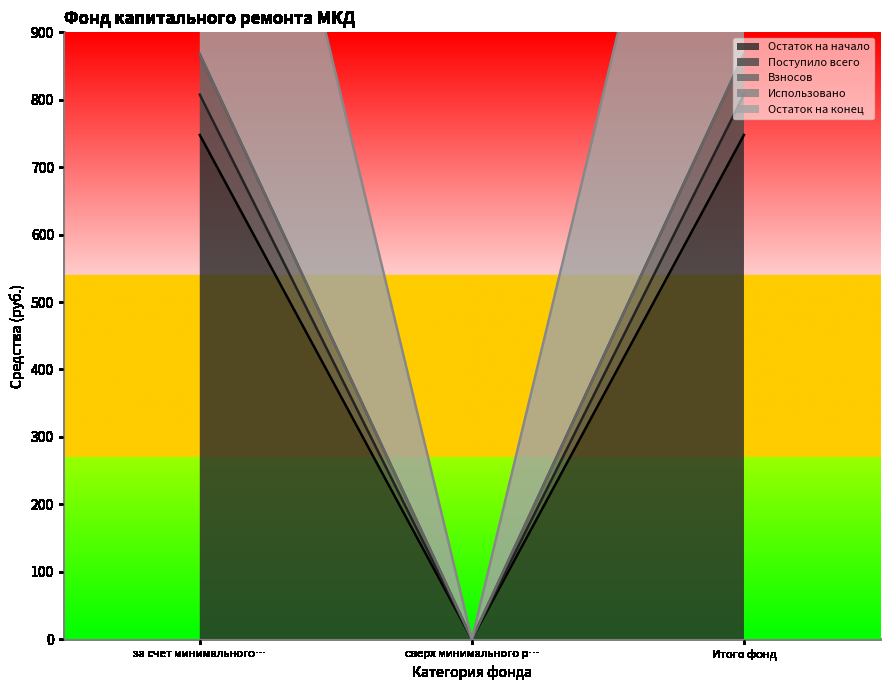

What is the total value across all series at Итого фонд?

3290.5